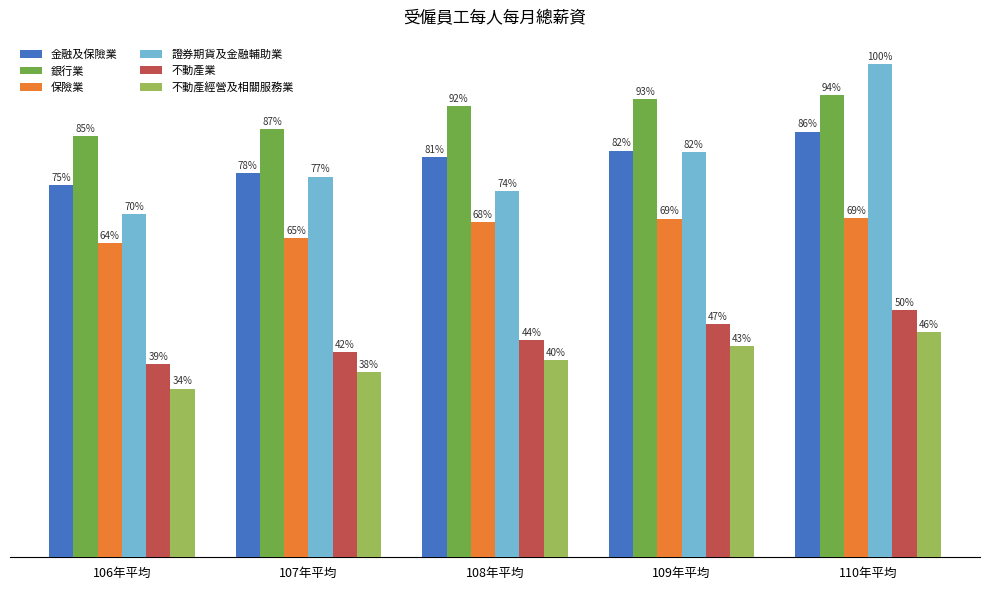

Which series has the largest range (max minus min)?

證券期貨及金融輔助業